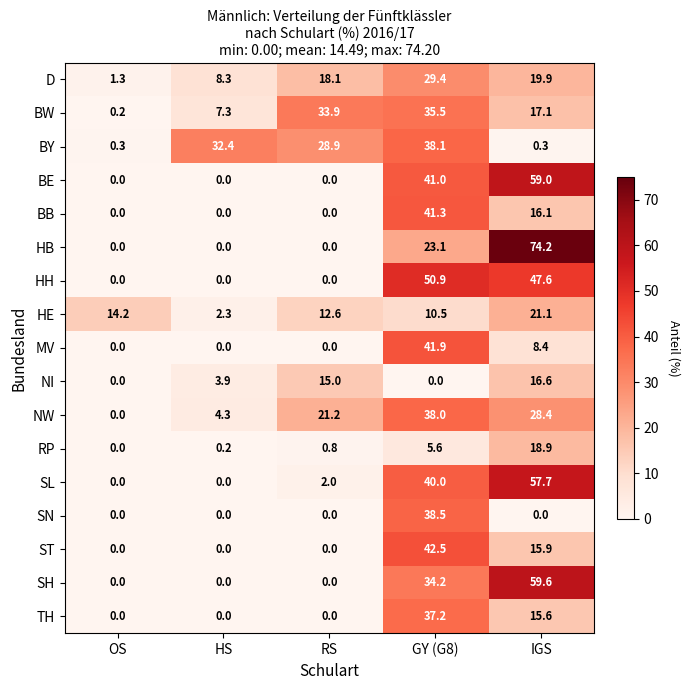

What is the greatest value displayed?

74.2